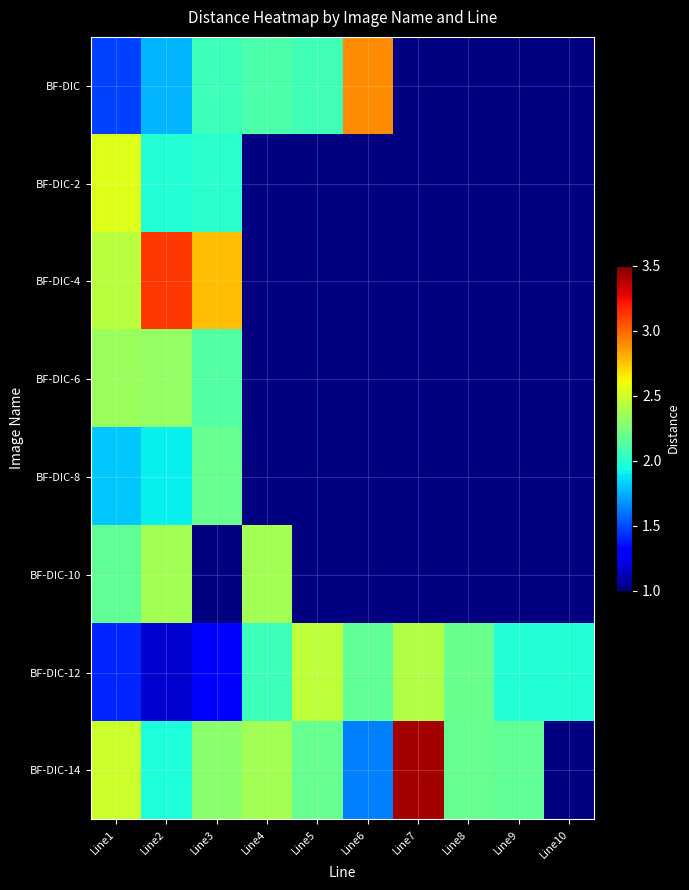

What is the highest value of the BF-DIC-12 series?

2.5